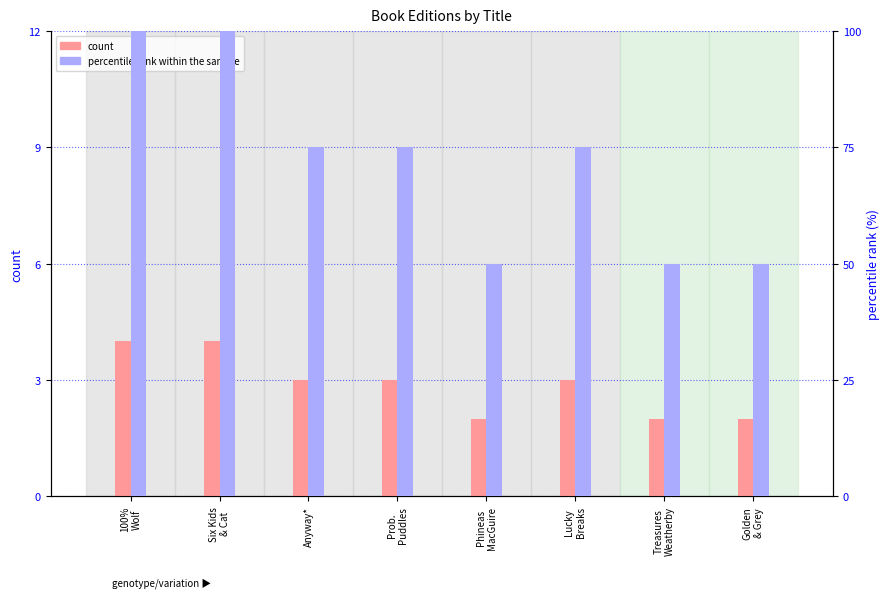

Reading right to left, transcribe all the data shown in this chart.

count: 2	2	3	2	3	3	4	4
percentile rank within the sample: 50	50	75	50	75	75	100	100